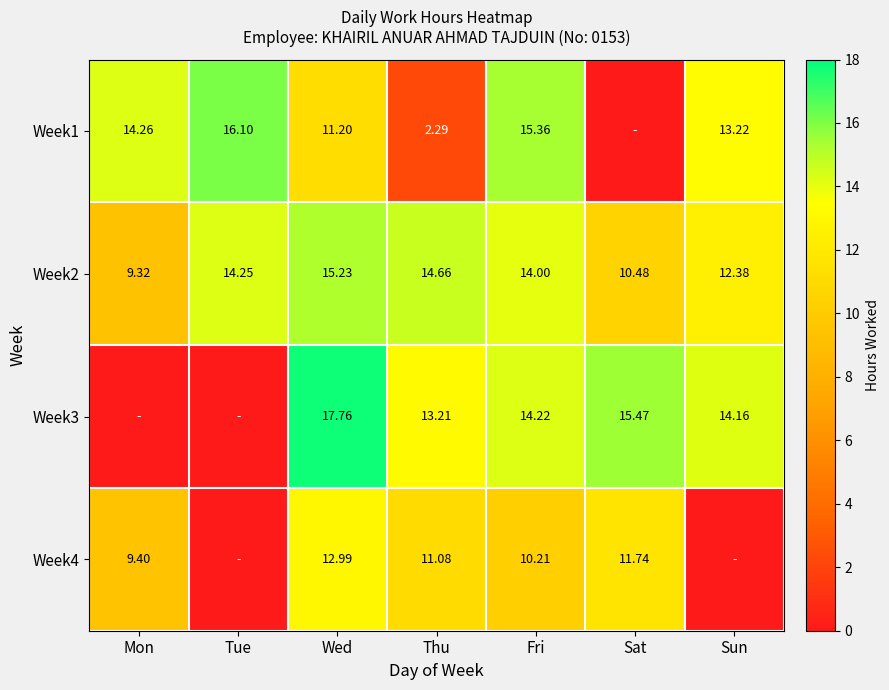

What is the sum of the Week1 values at Fri and Sat?

15.4